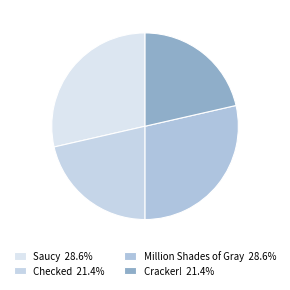

Rank the categories by value from highest to lowest.

Saucy, Million Shades of Gray, Checked, Cracker!